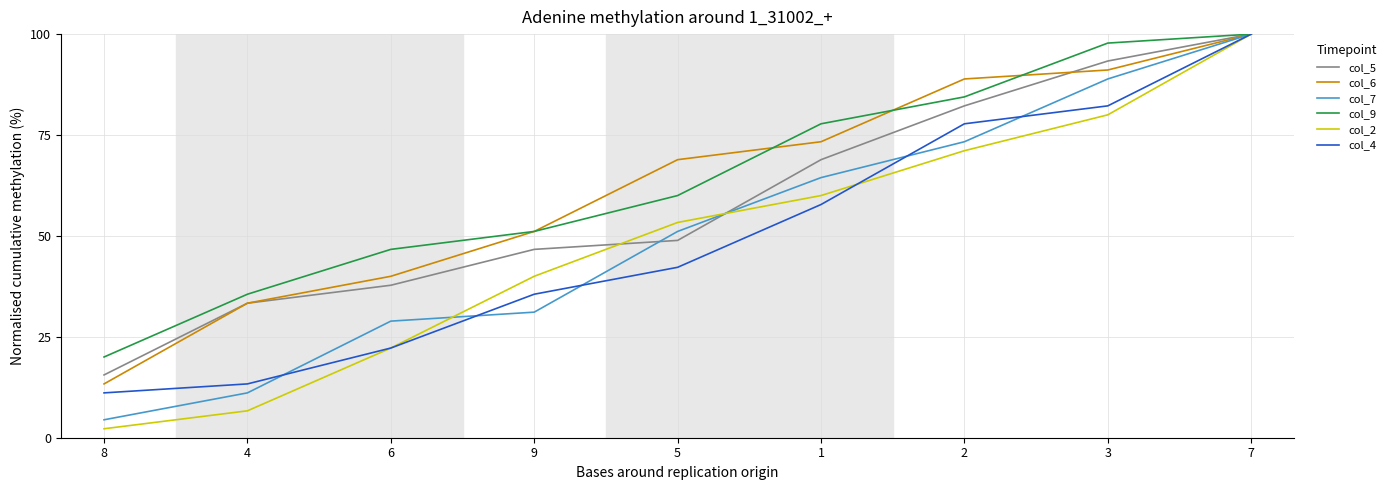

Reading left to right, list all the values displayed in this chart.

col_5: 15.6	33.3	37.8	46.7	48.9	68.9	82.2	93.3	100.0
col_6: 13.3	33.3	40.0	51.1	68.9	73.3	88.9	91.1	100.0
col_7: 4.4	11.1	28.9	31.1	51.1	64.4	73.3	88.9	100.0
col_9: 20.0	35.6	46.7	51.1	60.0	77.8	84.4	97.8	100.0
col_2: 2.2	6.7	22.2	40.0	53.3	60.0	71.1	80.0	100.0
col_4: 11.1	13.3	22.2	35.6	42.2	57.8	77.8	82.2	100.0